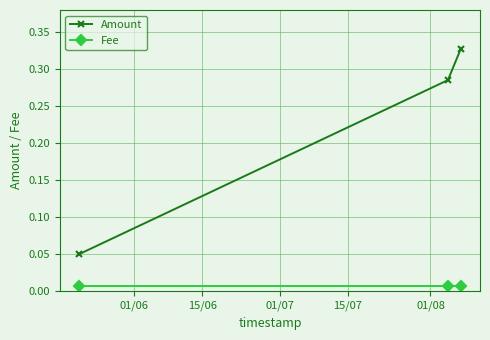

How many categories are shown in the chart?

3